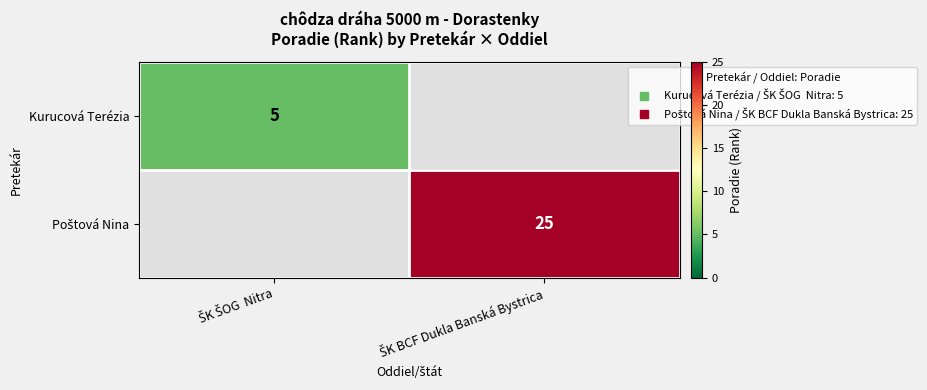

What is the total value across all series at ŠK ŠOG  Nitra?

5